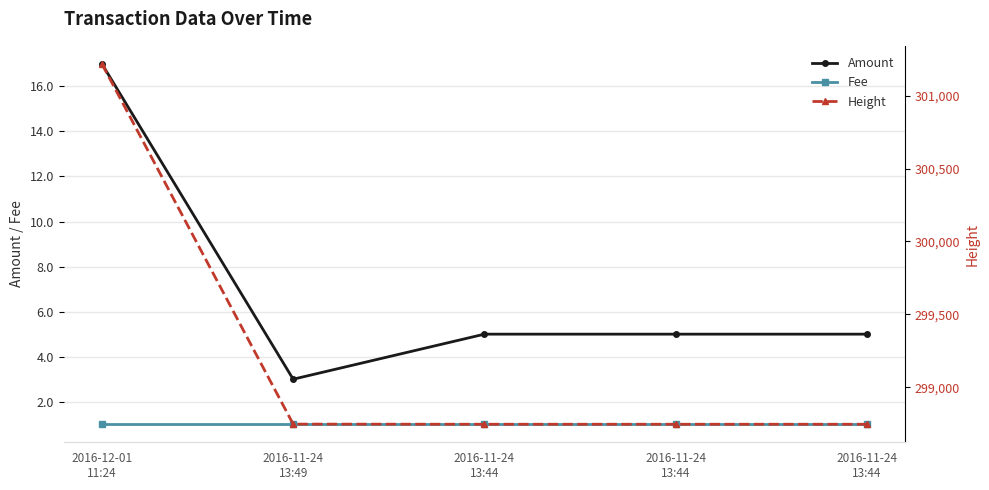

At how many categories does at least one series exceed 205045?

5